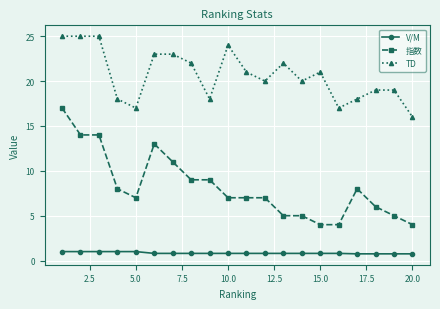

Which series has the largest total across all categories?

TD